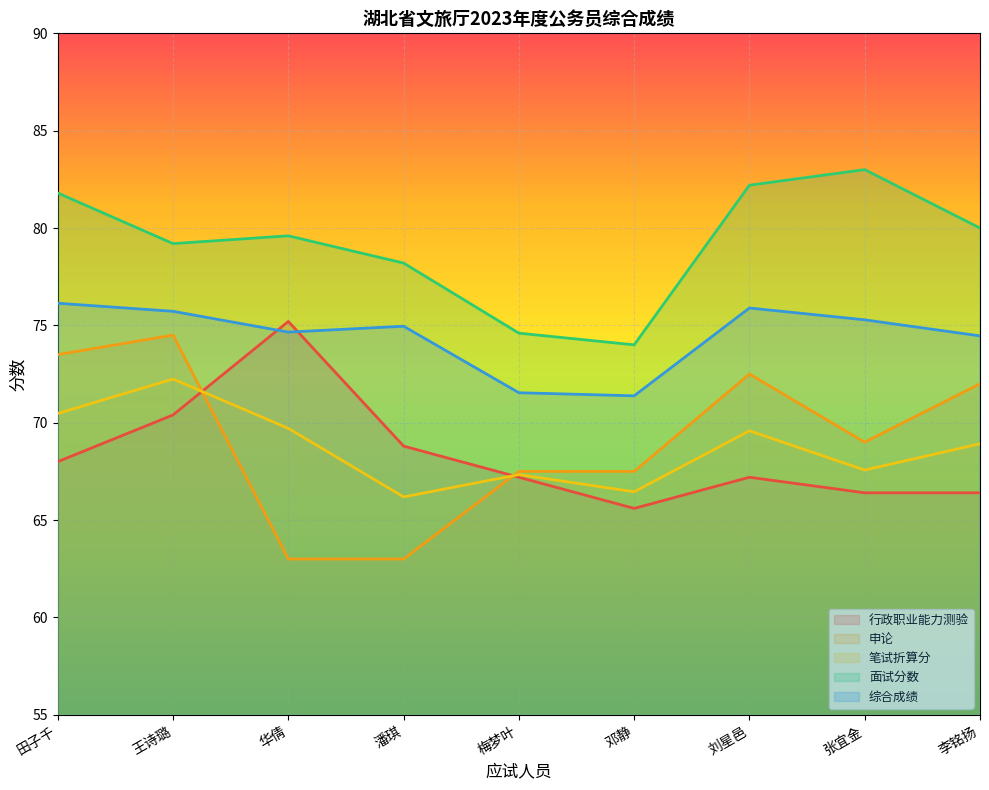

The value of 行政职业能力测验 at 田子千 is 27.2. True or false?

False